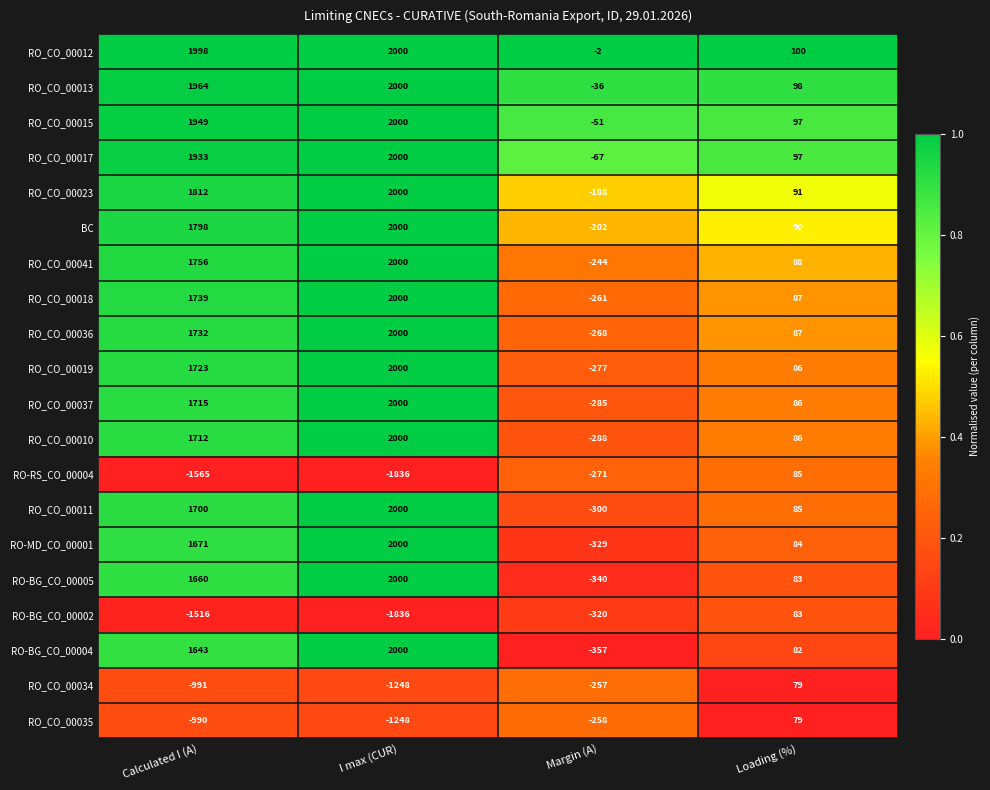

At which category does the chart reach its minimum across all series?

I max (CUR)